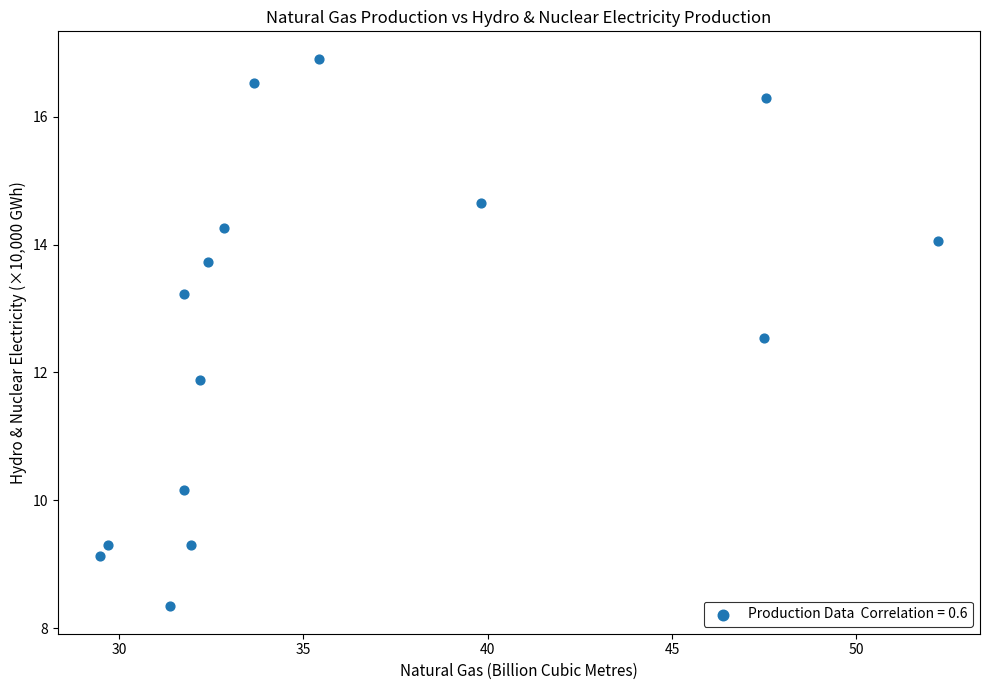

What is the range of Y values (max minus min)?

8.6